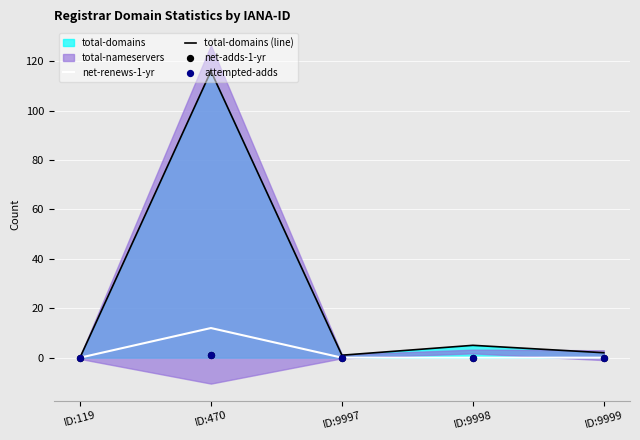

The value of net-renews-1-yr at ID:9998 is 5. True or false?

False